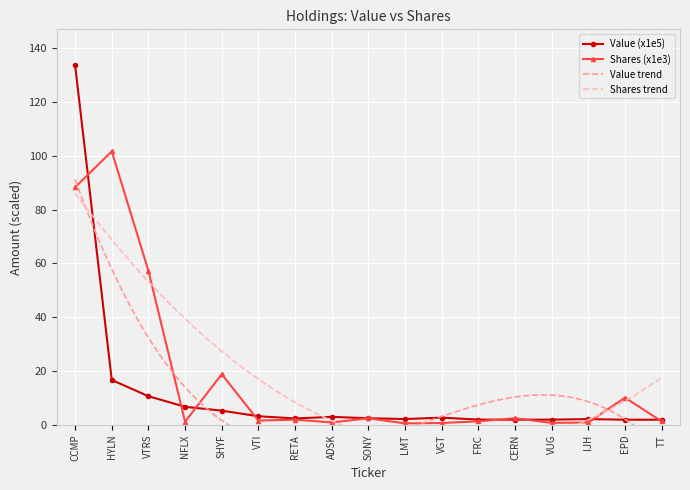

Which series has the largest total across all categories?

Shares or principal amount